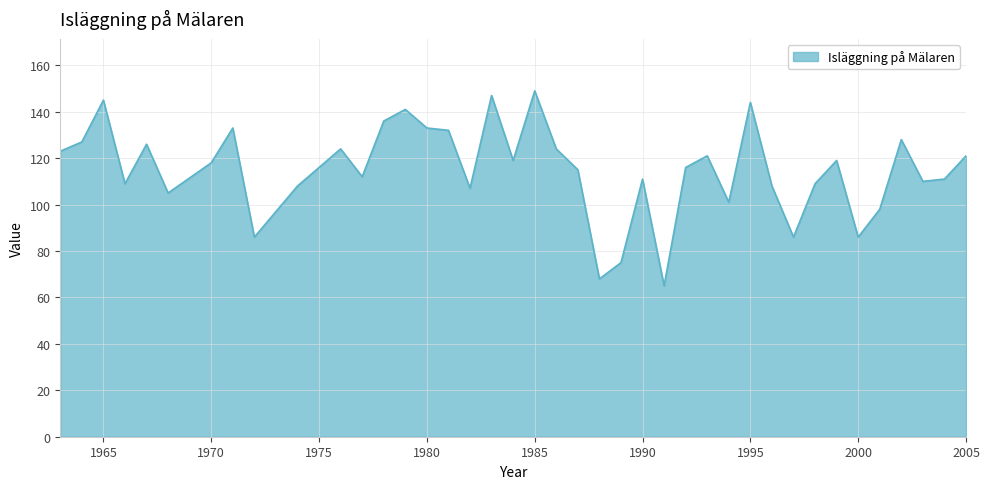

What is the minimum value shown in the chart?

65